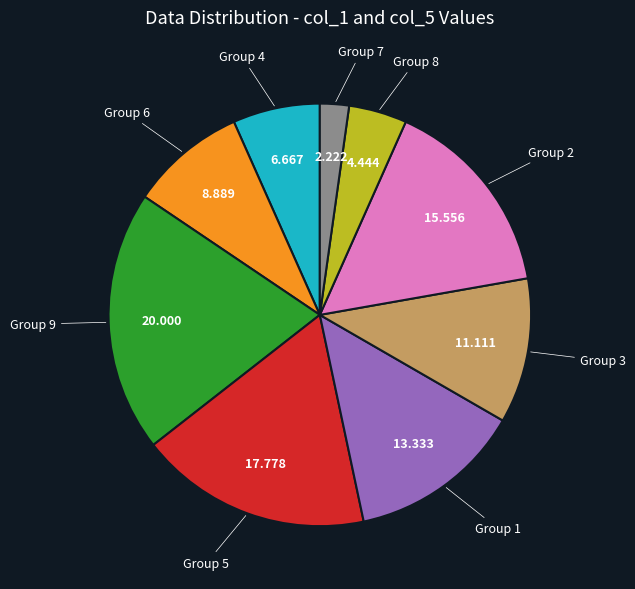

Does Group 9 represent more than half of the total?

No